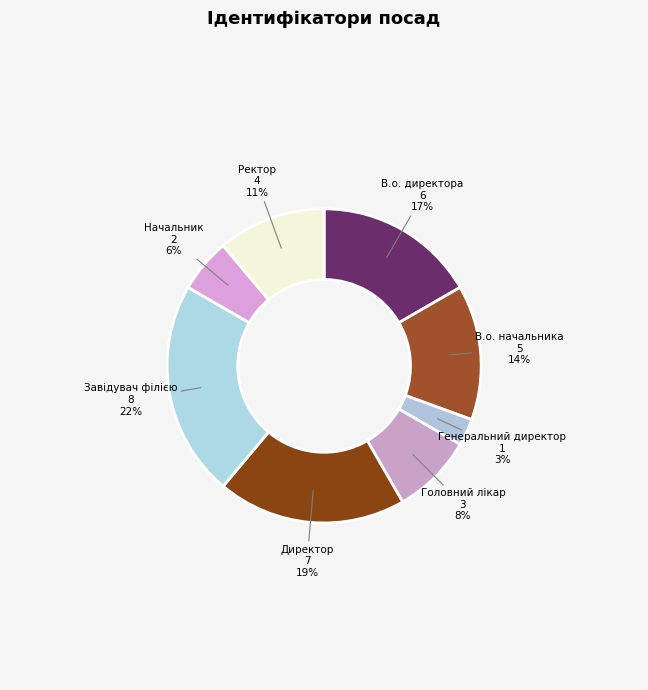

Does В.о. начальника account for over 50% of the chart?

No